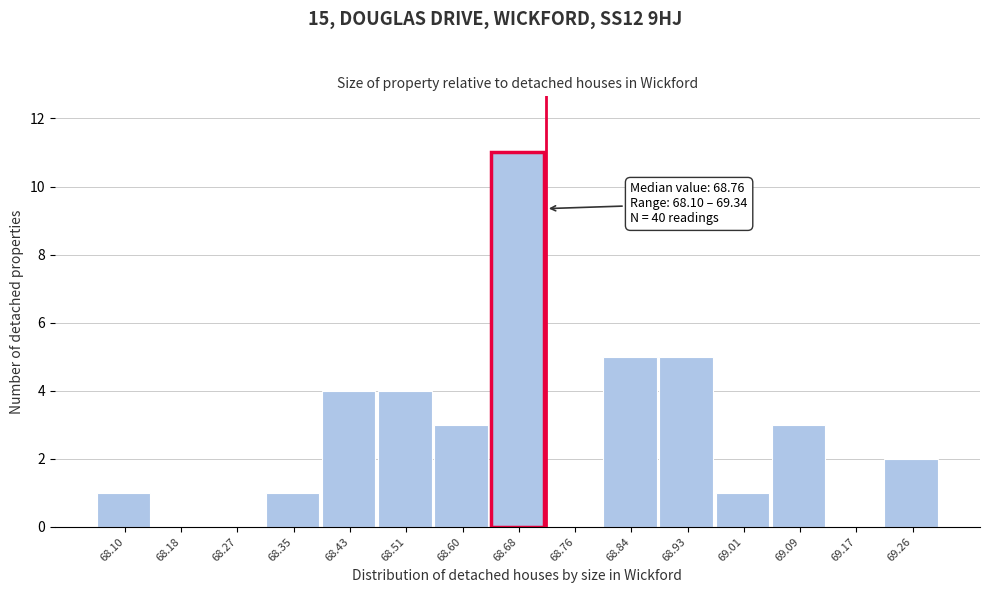

Reading left to right, transcribe all the data shown in this chart.

68.10=1	68.18=0	68.27=0	68.35=1	68.43=4	68.51=4	68.60=3	68.68=11	68.76=0	68.84=5	68.93=5	69.01=1	69.09=3	69.17=0	69.26=2